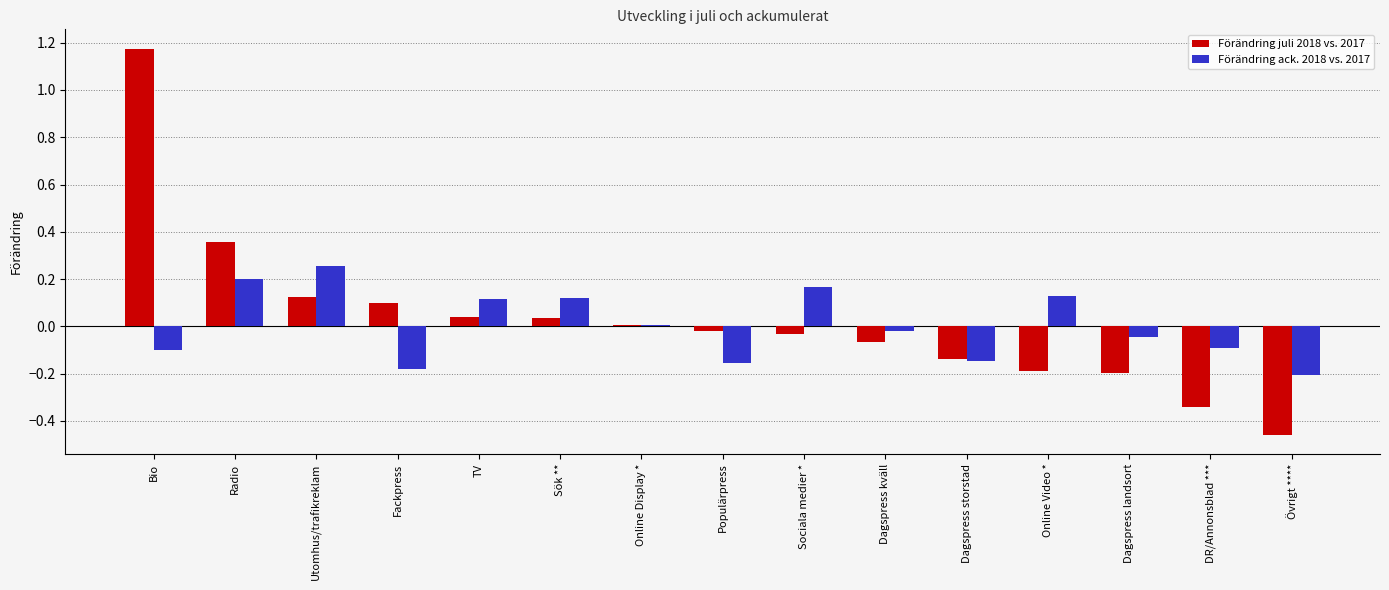

Which category has the highest value in the Förändring ack. 2018 vs. 2017 series?

Utomhus/trafikreklam